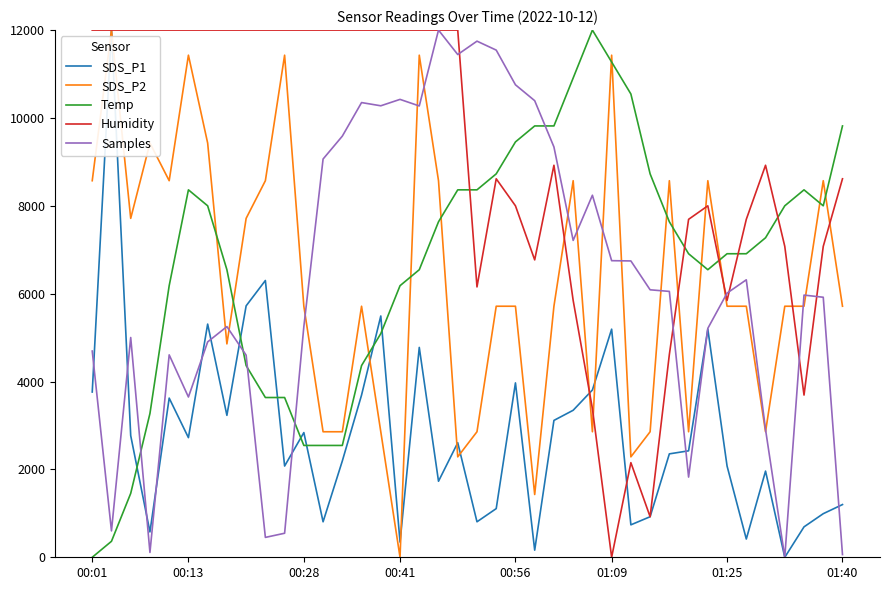

True or false: Samples and Temp cross at least once.

True